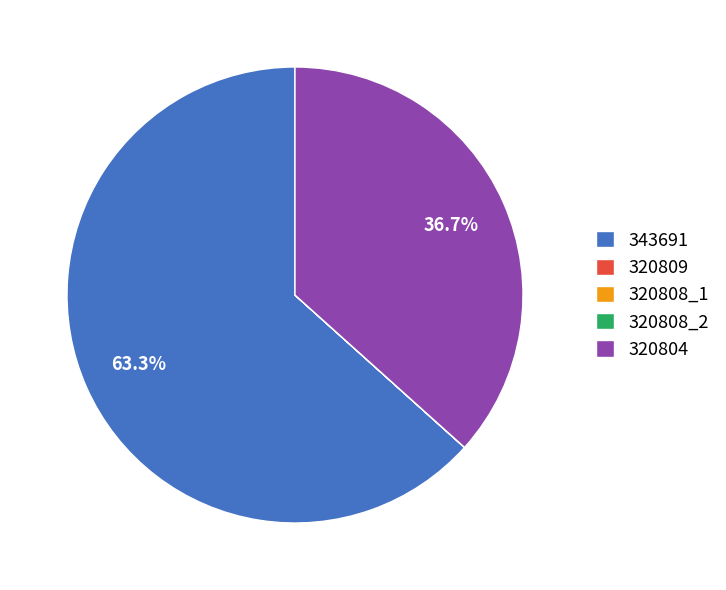

Is there a majority slice in this chart?

Yes